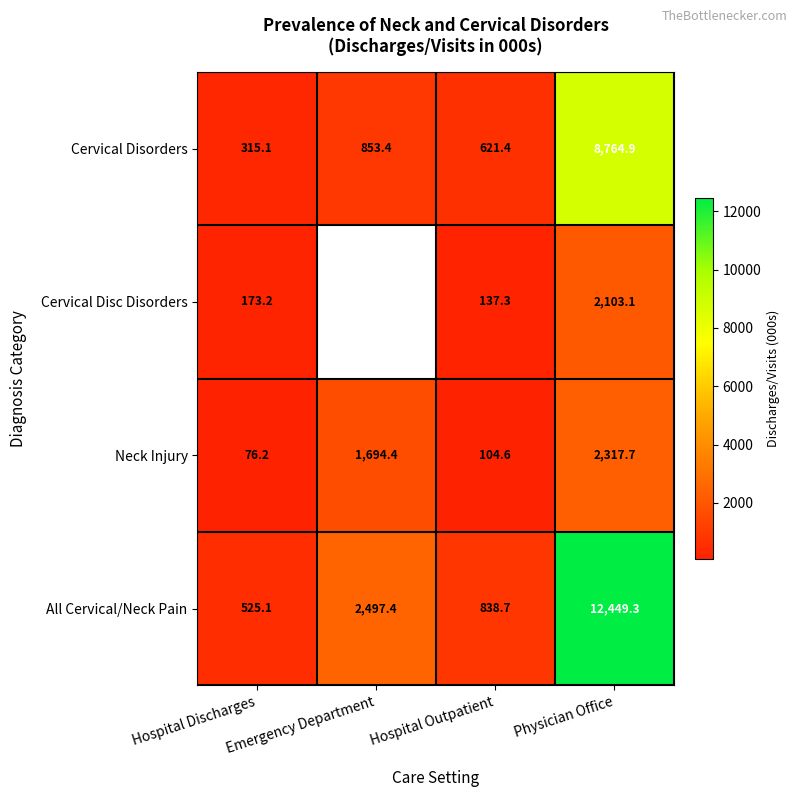

What is the approximate value of All Cervical/Neck Pain at Emergency Department?

2497.4